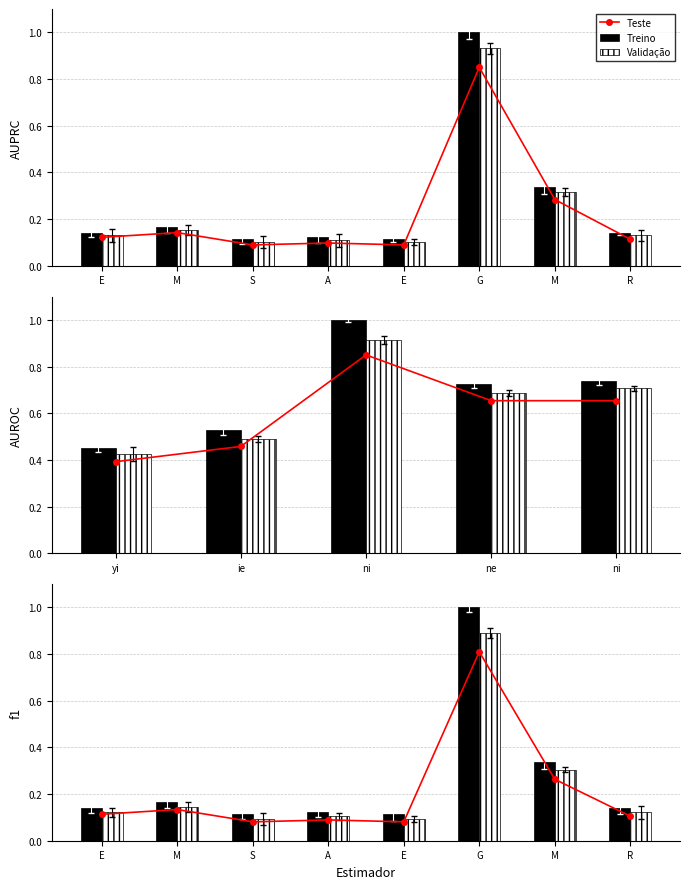

Which series has the largest total across all categories?

Treino